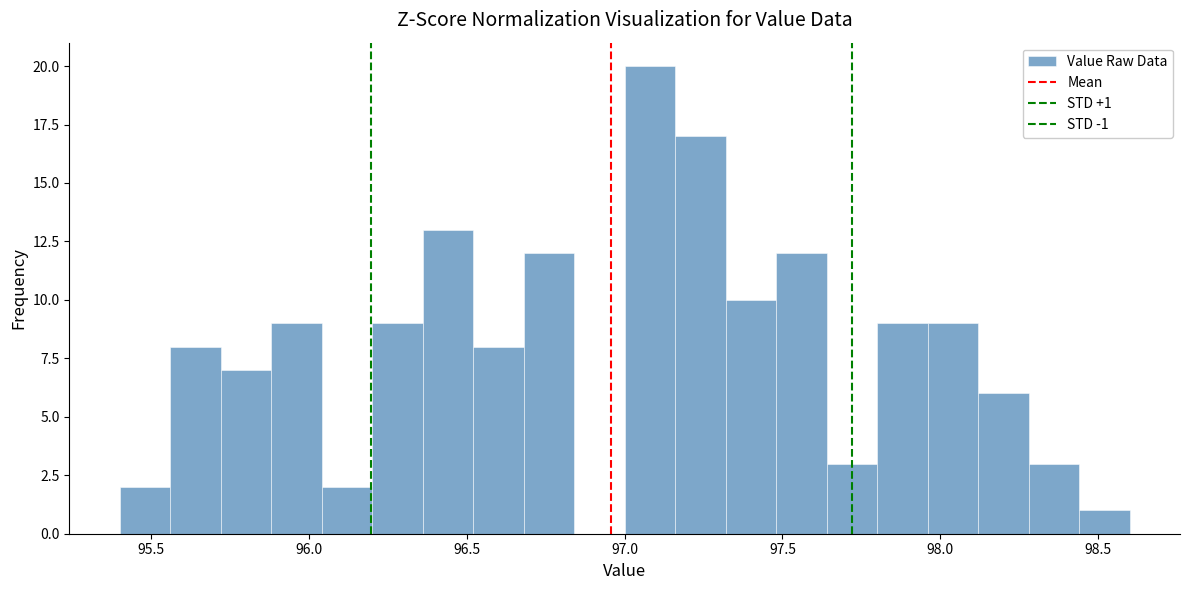

Read against the x-axis, roughly where is the centre of the tallest bar?

97.10